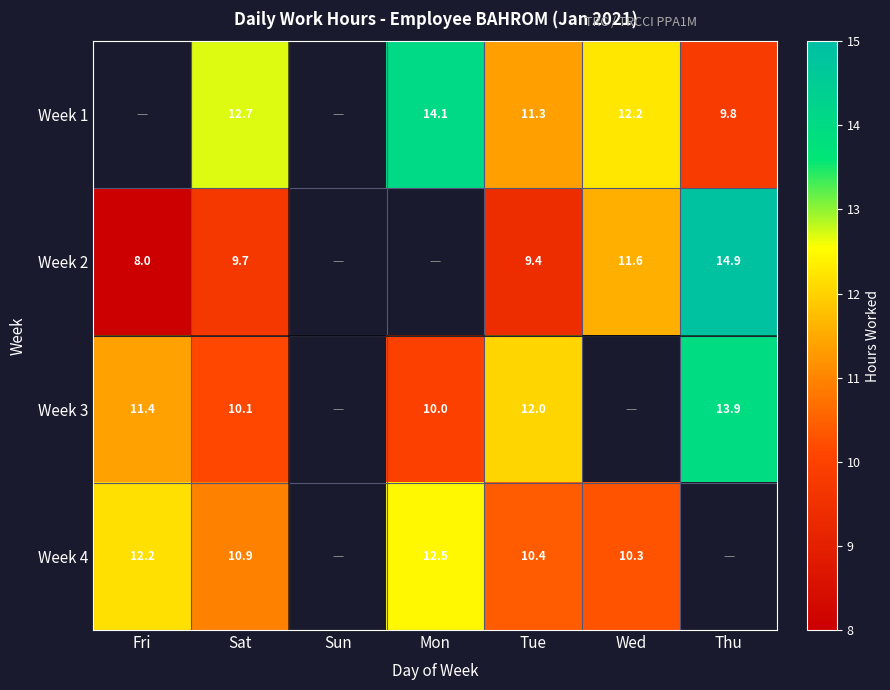

At which category is the sum across all series the highest?

Sat